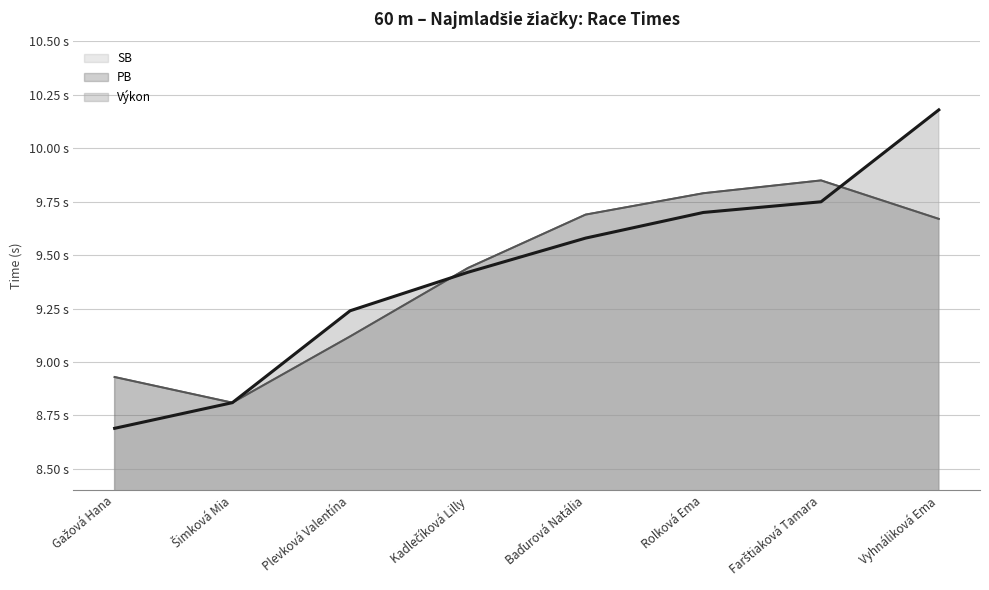

True or false: Výkon and SB cross at least once.

True